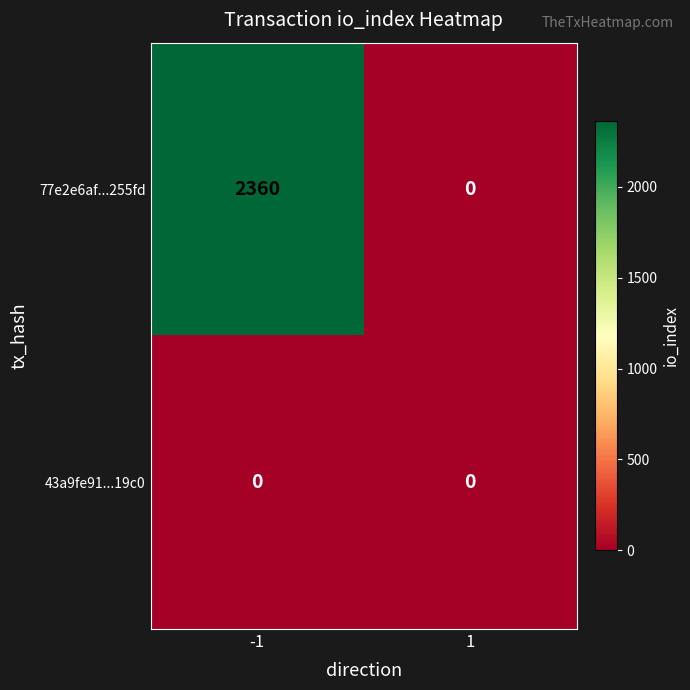

Reading left to right, what are all the values shown in this chart?

77e2e6af...255fd: 2360	0
43a9fe91...19c0: 0	0